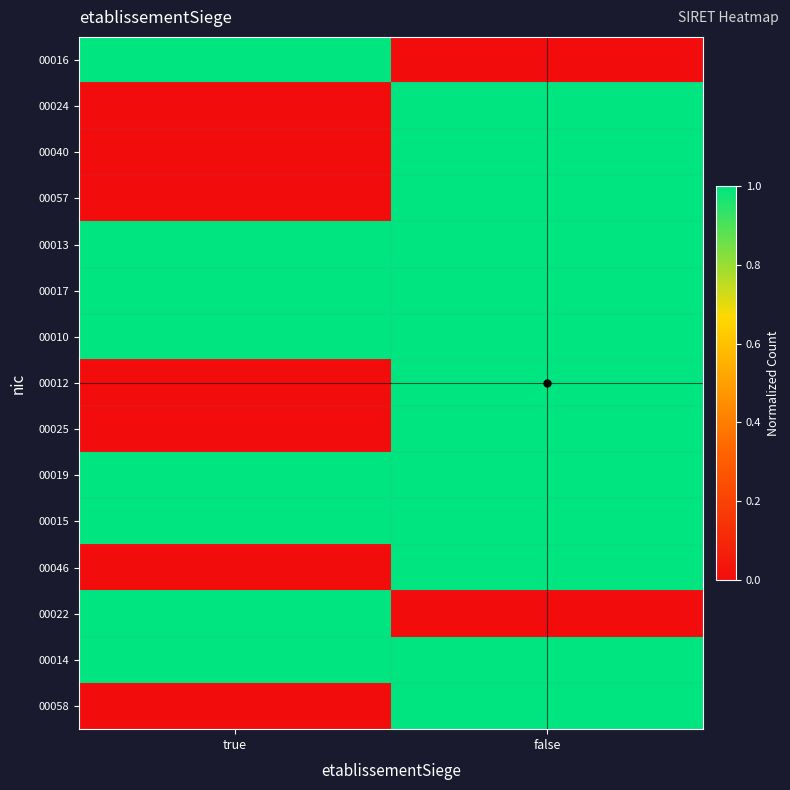

Reading left to right, extract all data points from this chart.

00016: true=1	false=0
00024: true=0	false=1
00040: true=0	false=1
00057: true=0	false=1
00013: true=1	false=1
00017: true=1	false=1
00010: true=1	false=1
00012: true=0	false=1
00025: true=0	false=1
00019: true=1	false=1
00015: true=1	false=1
00046: true=0	false=1
00022: true=1	false=0
00014: true=1	false=1
00058: true=0	false=1